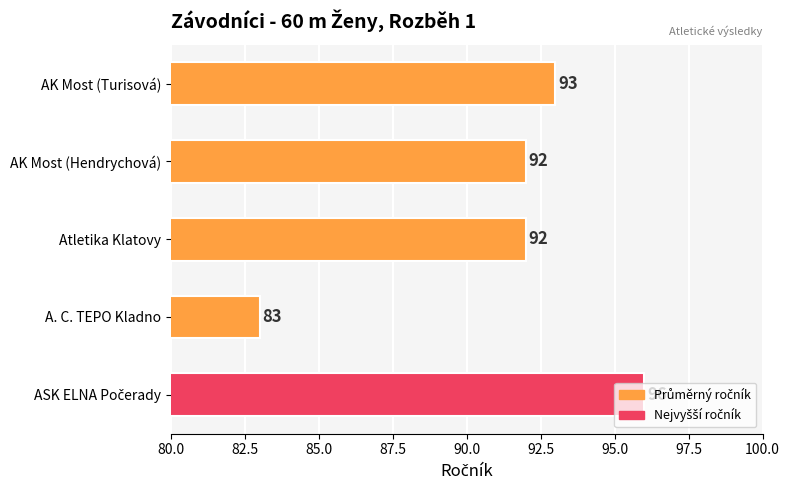

Between AK Most (Hendrychová) and A. C. TEPO Kladno, which is larger?

AK Most (Hendrychová)